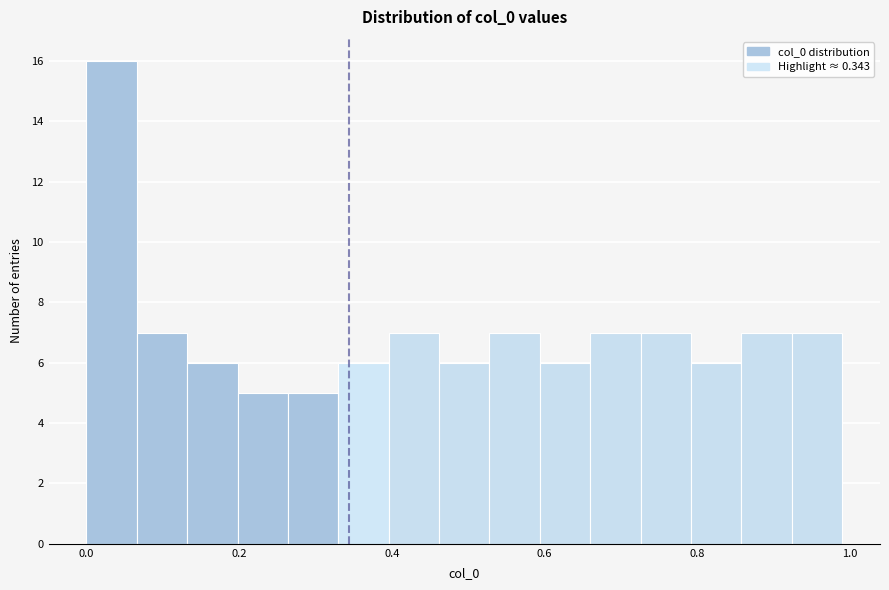

Read against the x-axis, roughly where is the centre of the tallest bar?

0.04